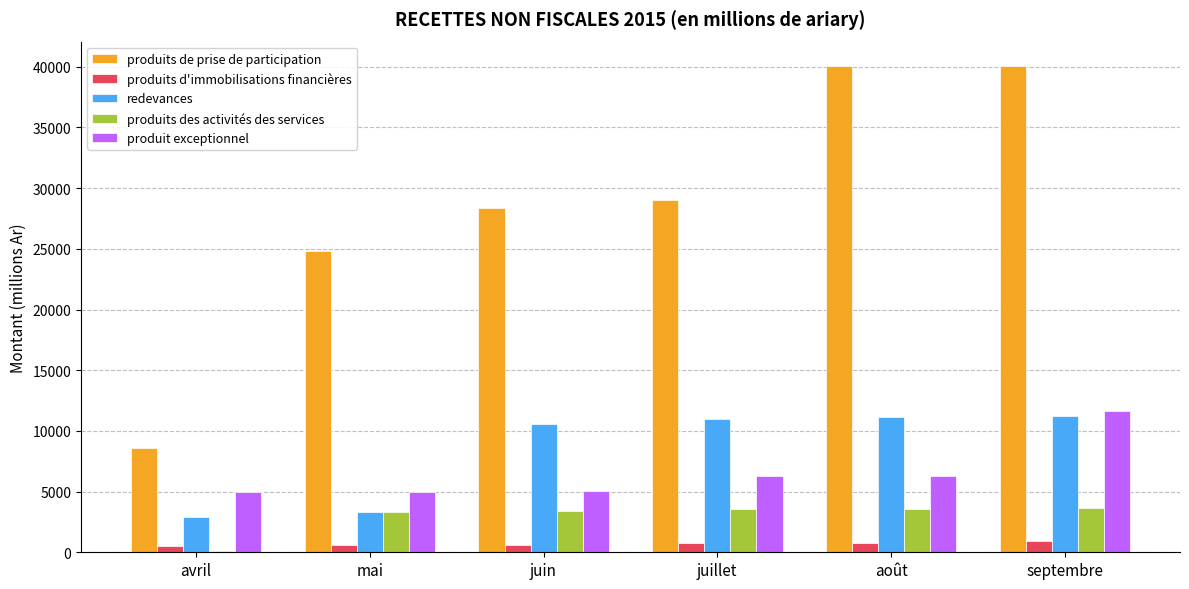

Is it true that produits des activités des services equals 5104 at août?

False